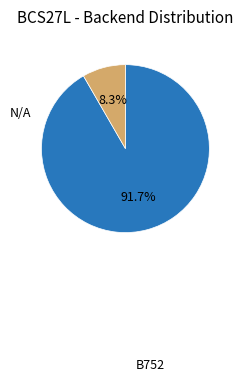

To the nearest percent, what percentage of the pie is N/A?

8%